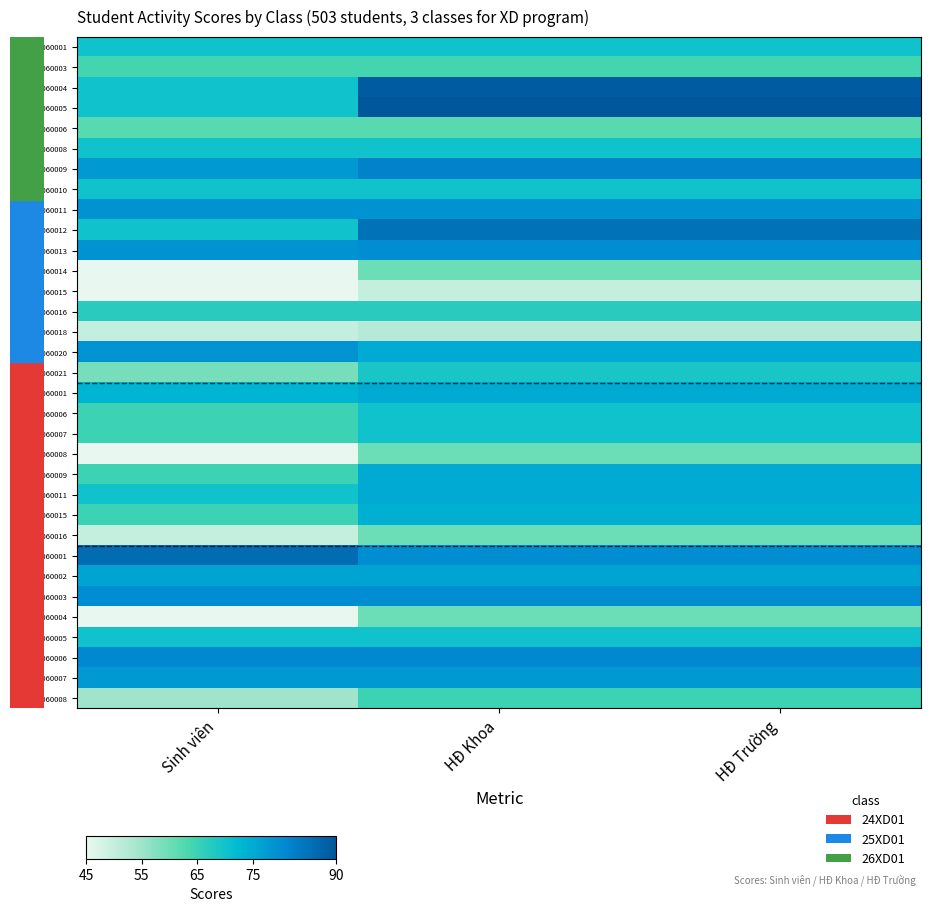

Count the number of categories in the chart.

3